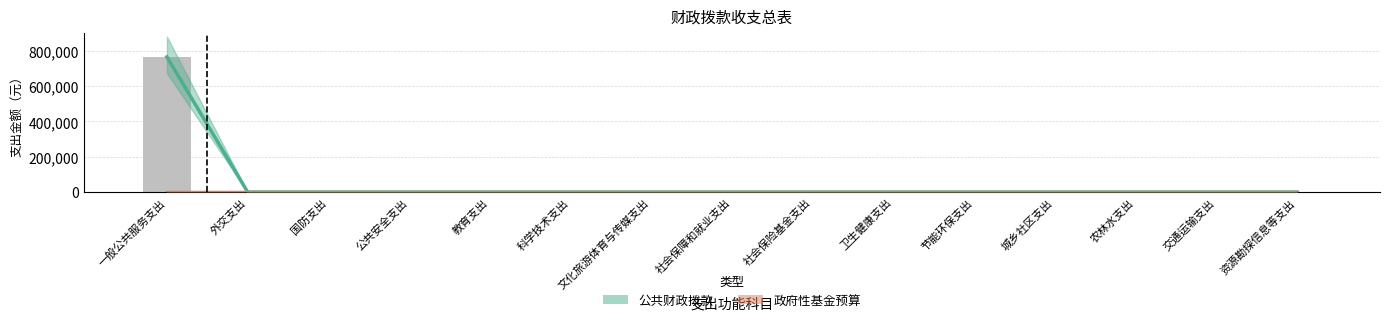

Rank the categories by 公共财政拨款 value from highest to lowest.

一般公共服务支出, 外交支出, 国防支出, 公共安全支出, 教育支出, 科学技术支出, 文化旅游体育与传媒支出, 社会保障和就业支出, 社会保险基金支出, 卫生健康支出, 节能环保支出, 城乡社区支出, 农林水支出, 交通运输支出, 资源勘探信息等支出